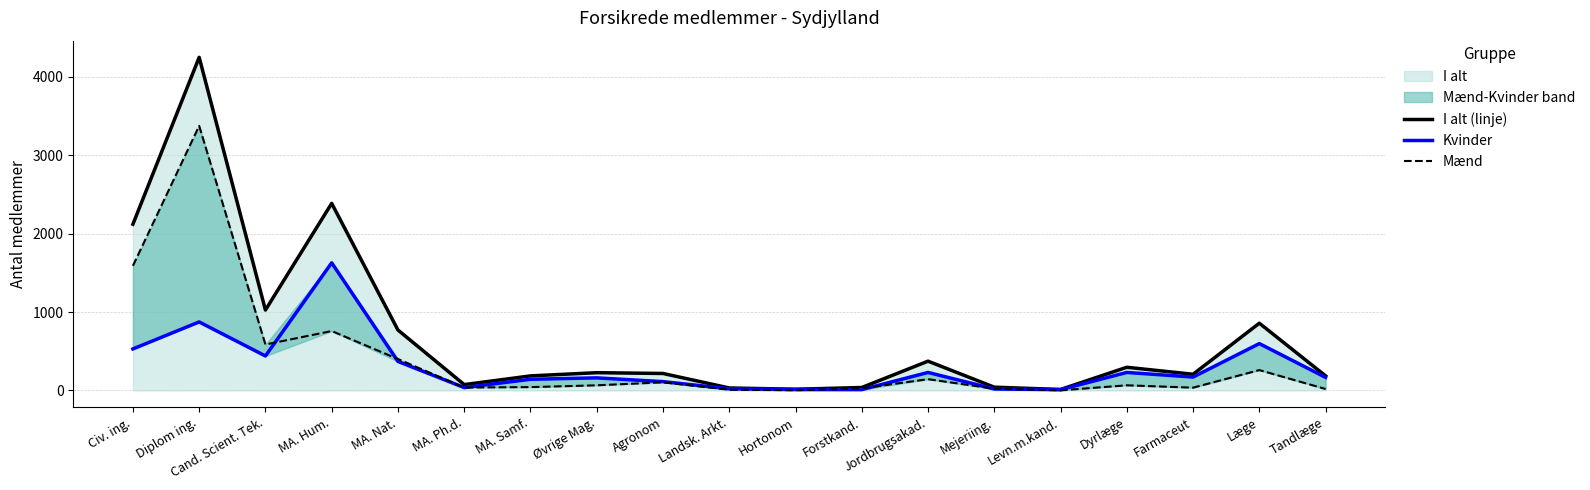

True or false: Mænd and I alt (linje) cross at least once.

False